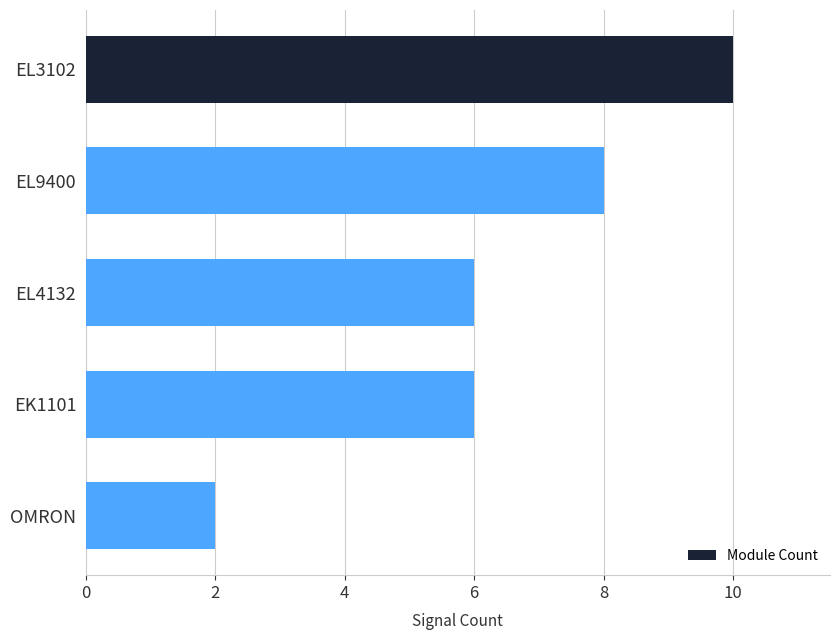

Is it true that the value at EL3102 is 10?

True